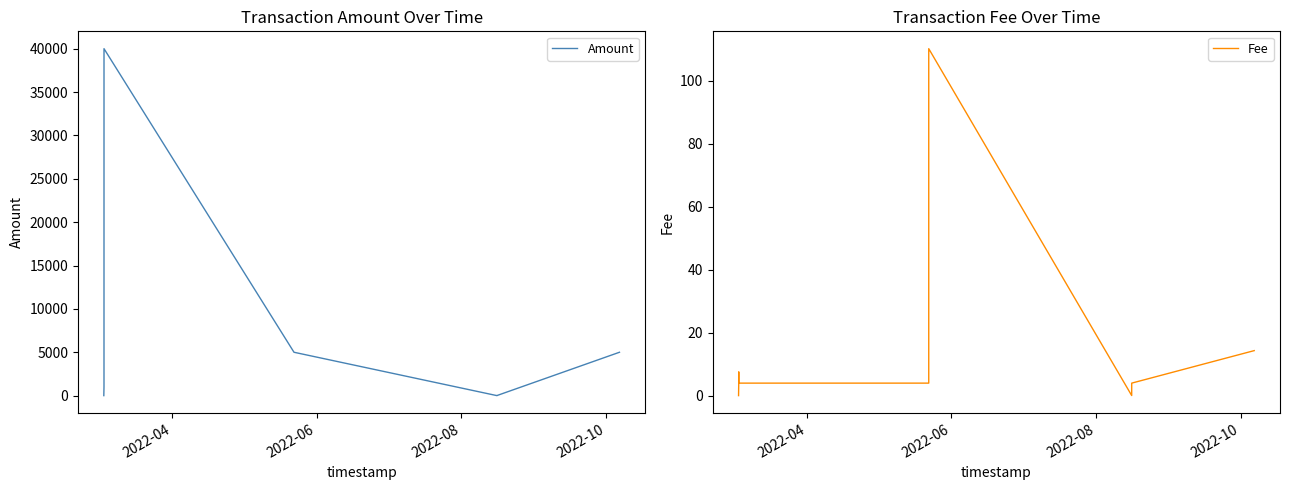

What position from the left is 2022-04?

1